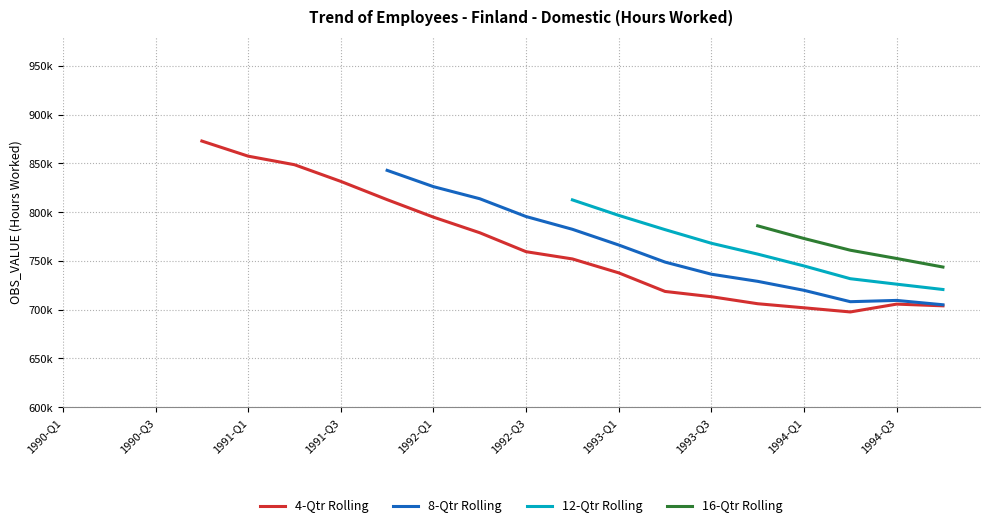

What is the difference between the maximum and second lowest values in the 4-Qtr Rolling series?

170975.0